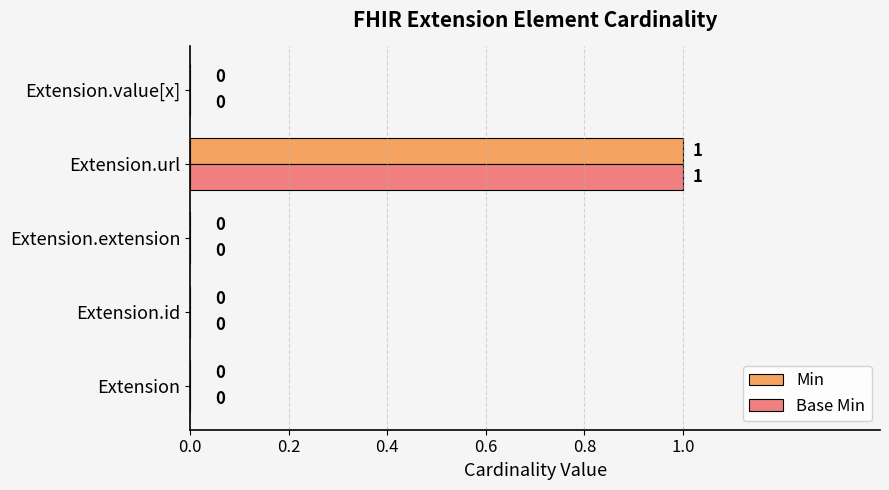

What are all the series names shown in the legend?

Min, Base Min